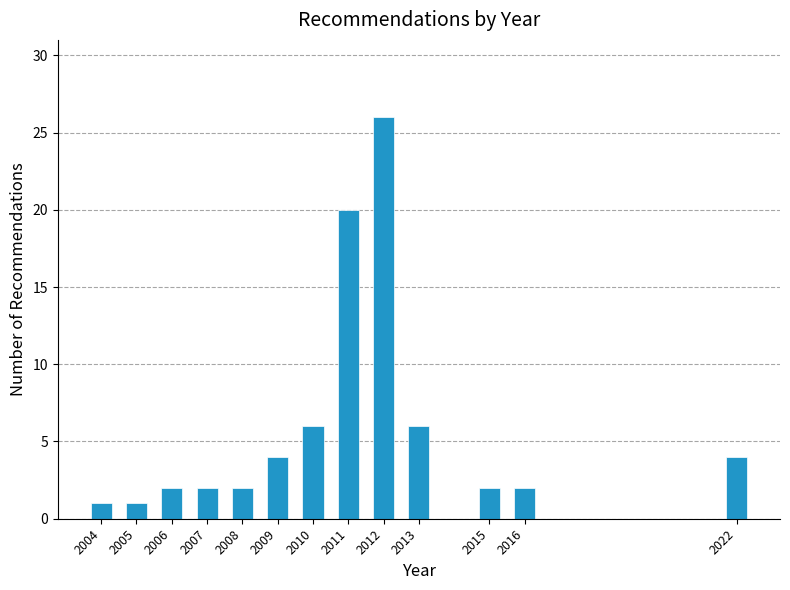

Reading left to right, extract all data points from this chart.

2004=1	2005=1	2006=2	2007=2	2008=2	2009=4	2010=6	2011=20	2012=26	2013=6	2015=2	2016=2	2022=4